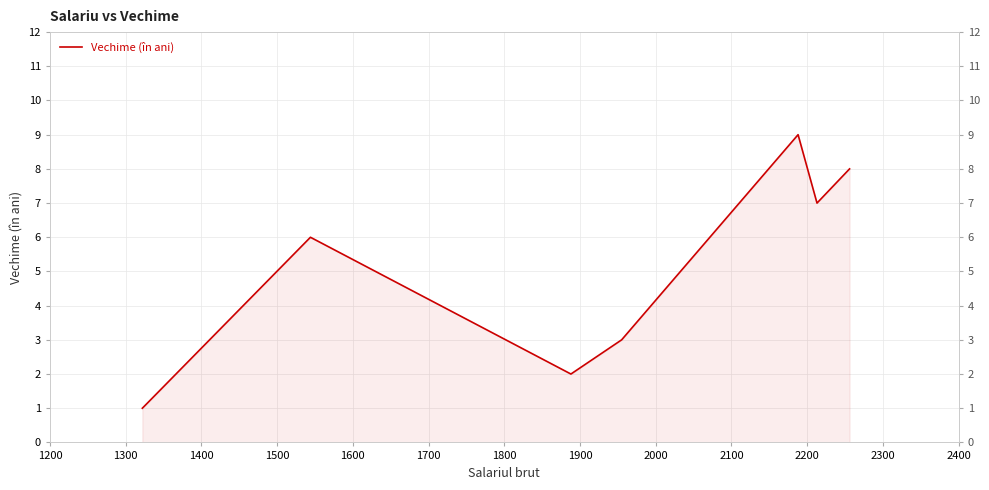

How many categories are shown in the chart?

7